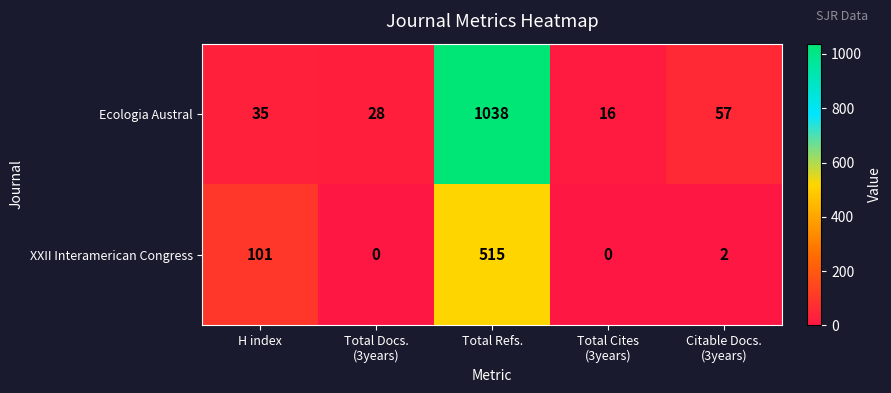

Which series has the largest range (max minus min)?

Ecologia Austral